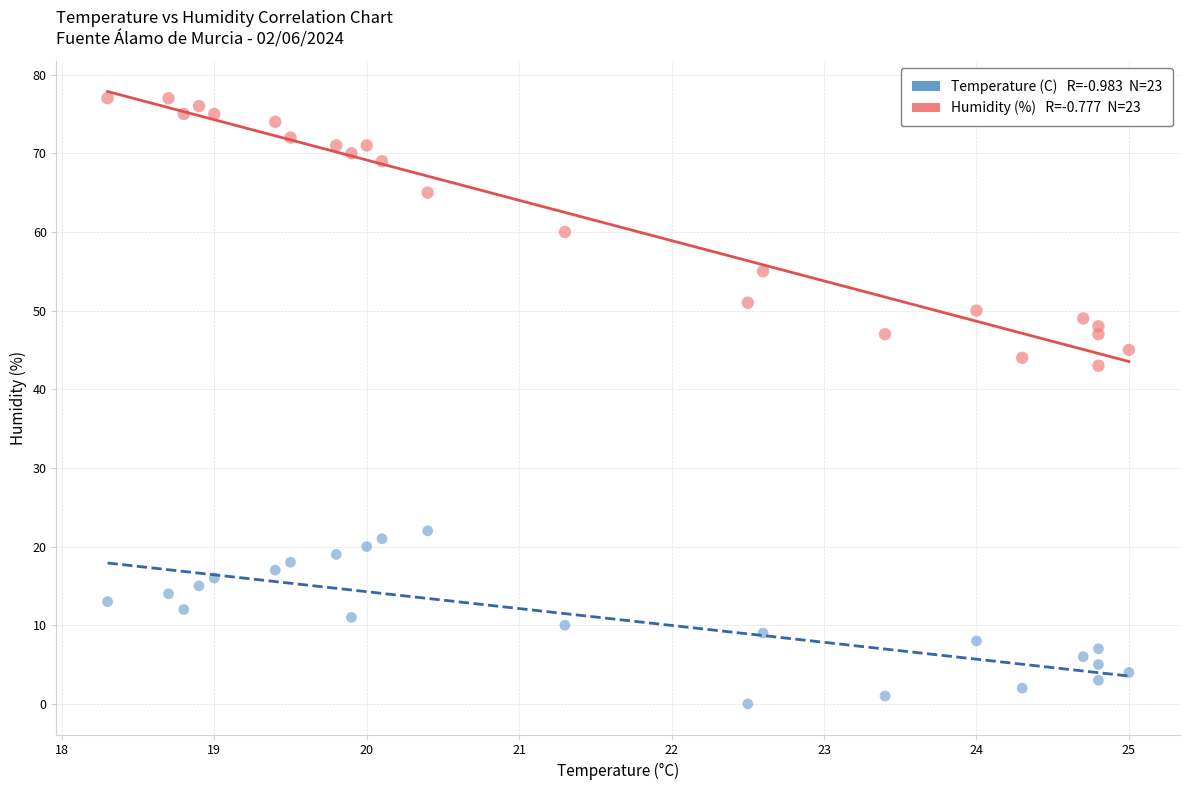

Across all series, what Y value is closest to 38?

43